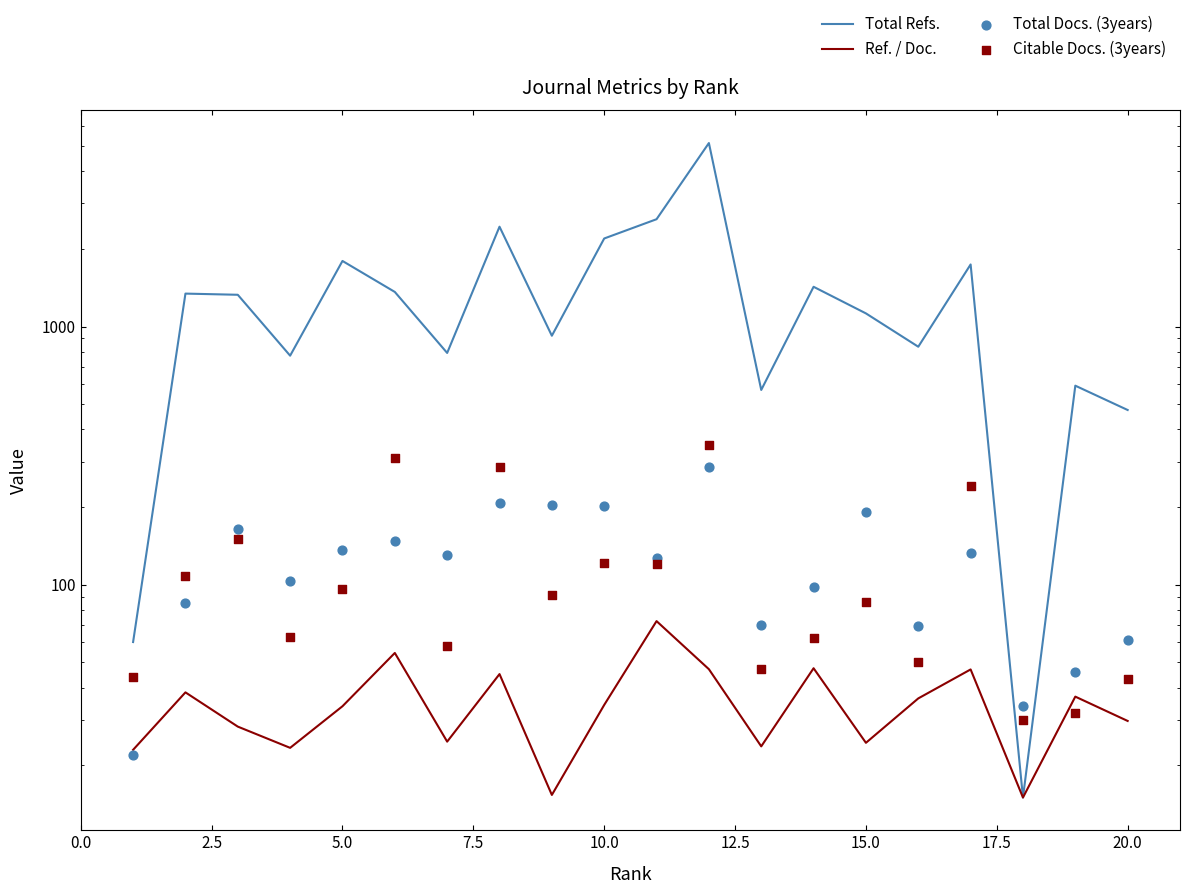

Which series has the widest spread of Y values?

Total Refs.